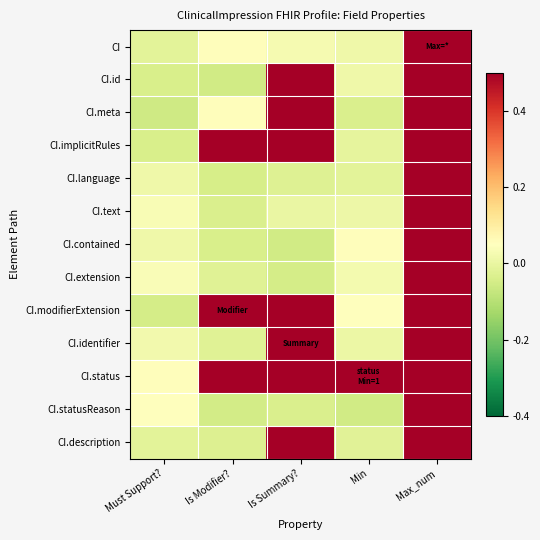

Count the number of data series in this chart.

13